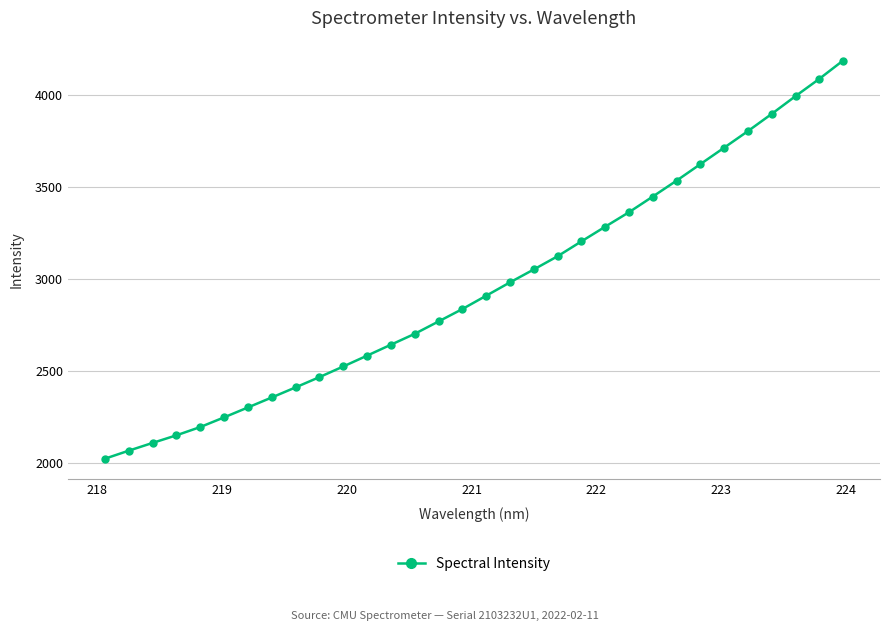

What is the value of the 19th point from the left?

3052.5